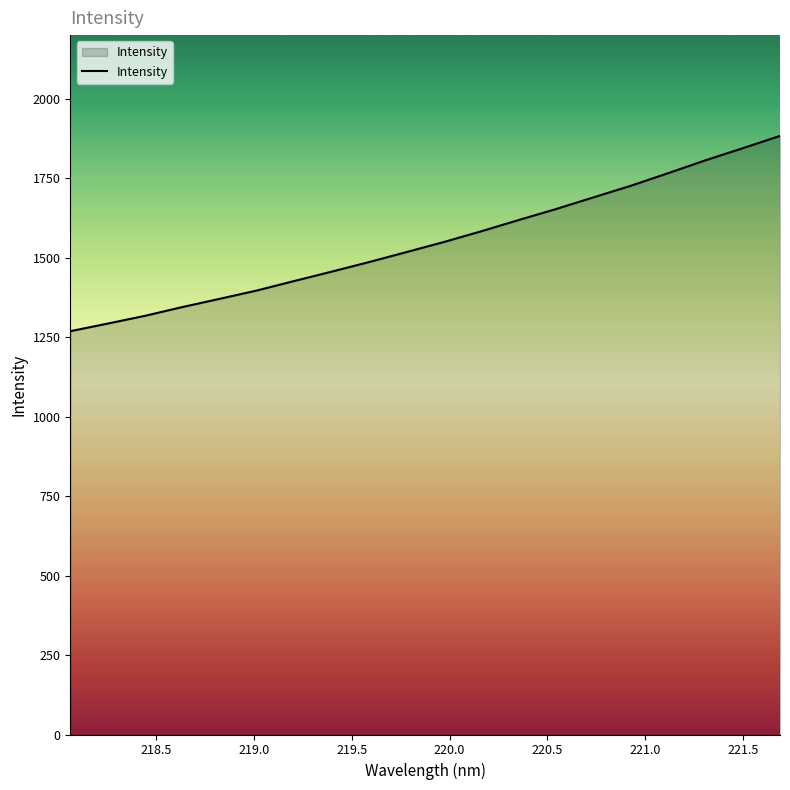

What is the smallest value displayed?

1268.6